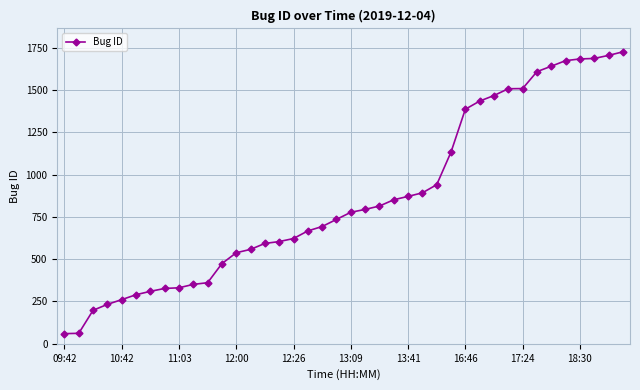

What is the difference between the maximum and minimum values?

1665